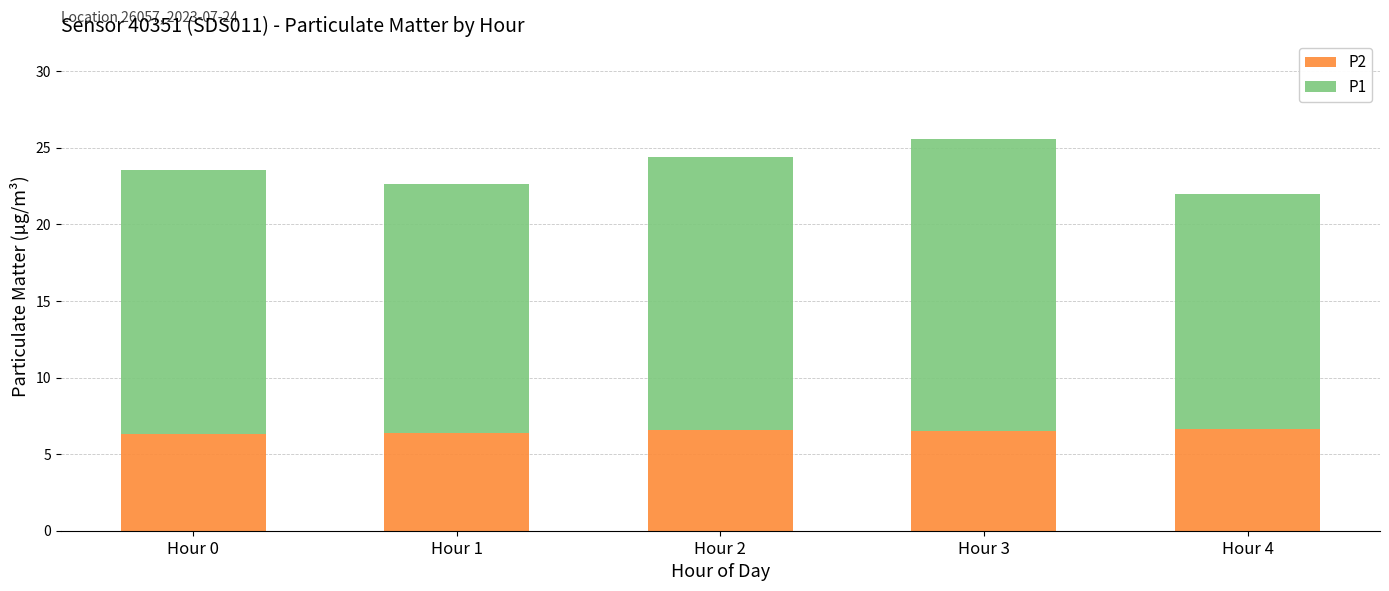

True or false: P2 has a value of 10.4 at Hour 3.

False